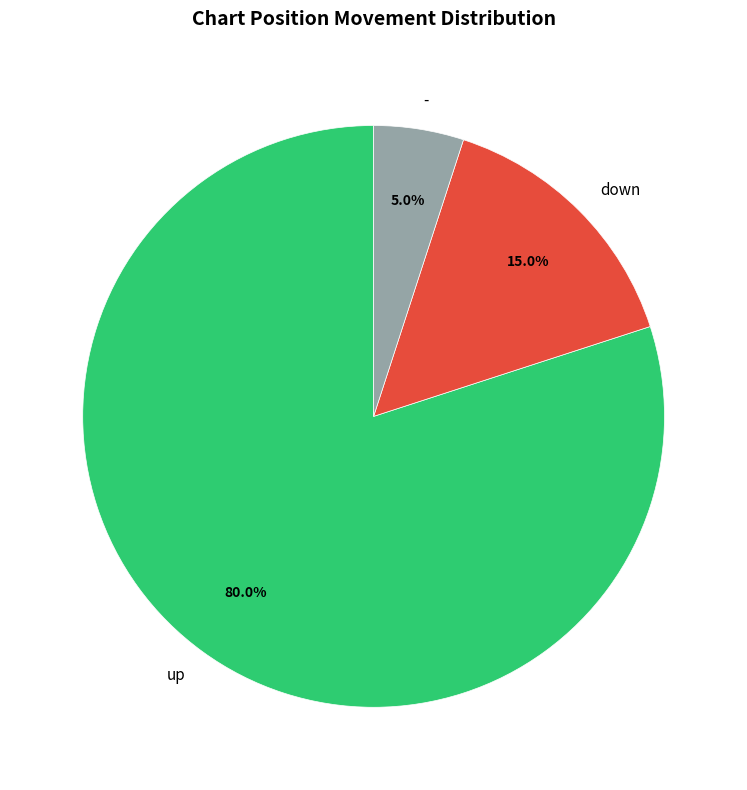

What is the largest slice in the pie chart?

up